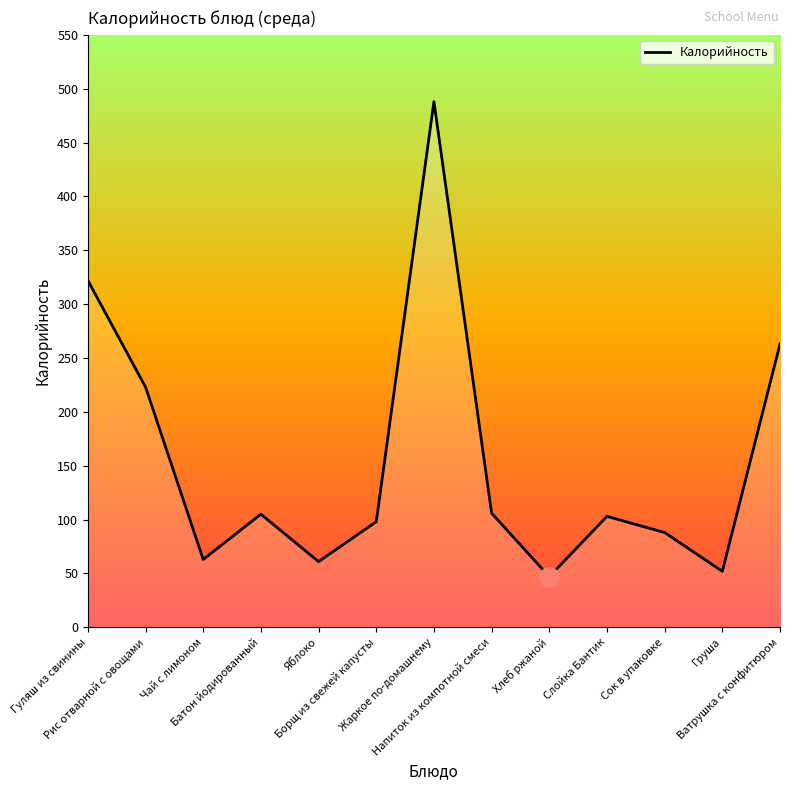

At which label does the data first exceed 103?

Гуляш из свинины